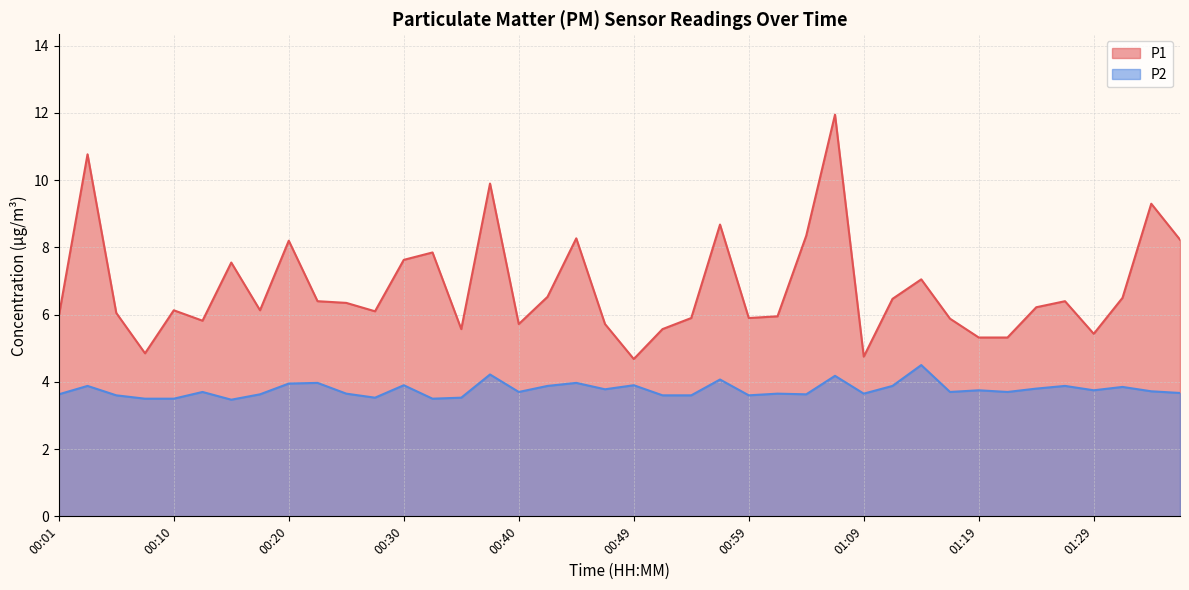

Which category has the lowest value in the P1 series?

00:49